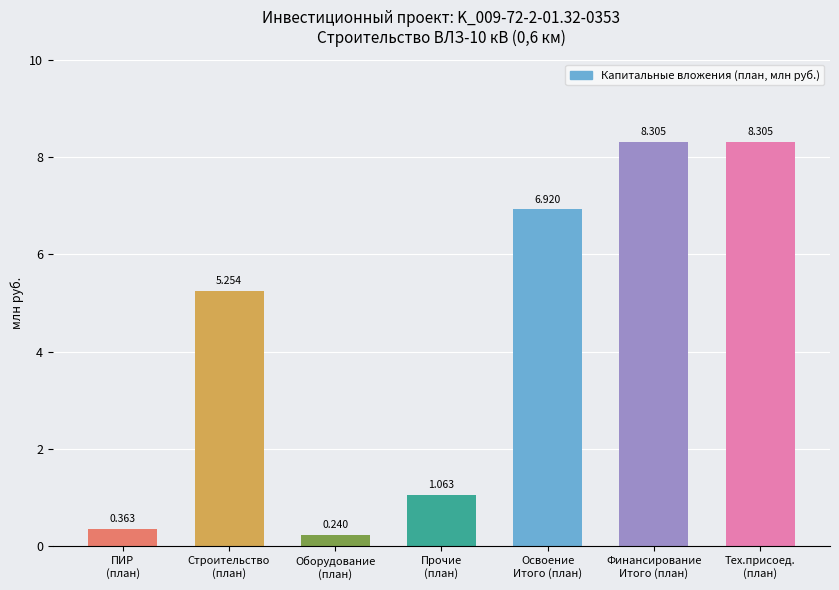

What is the change in value from Строительство
(план) to Освоение
Итого (план)?

+1.7